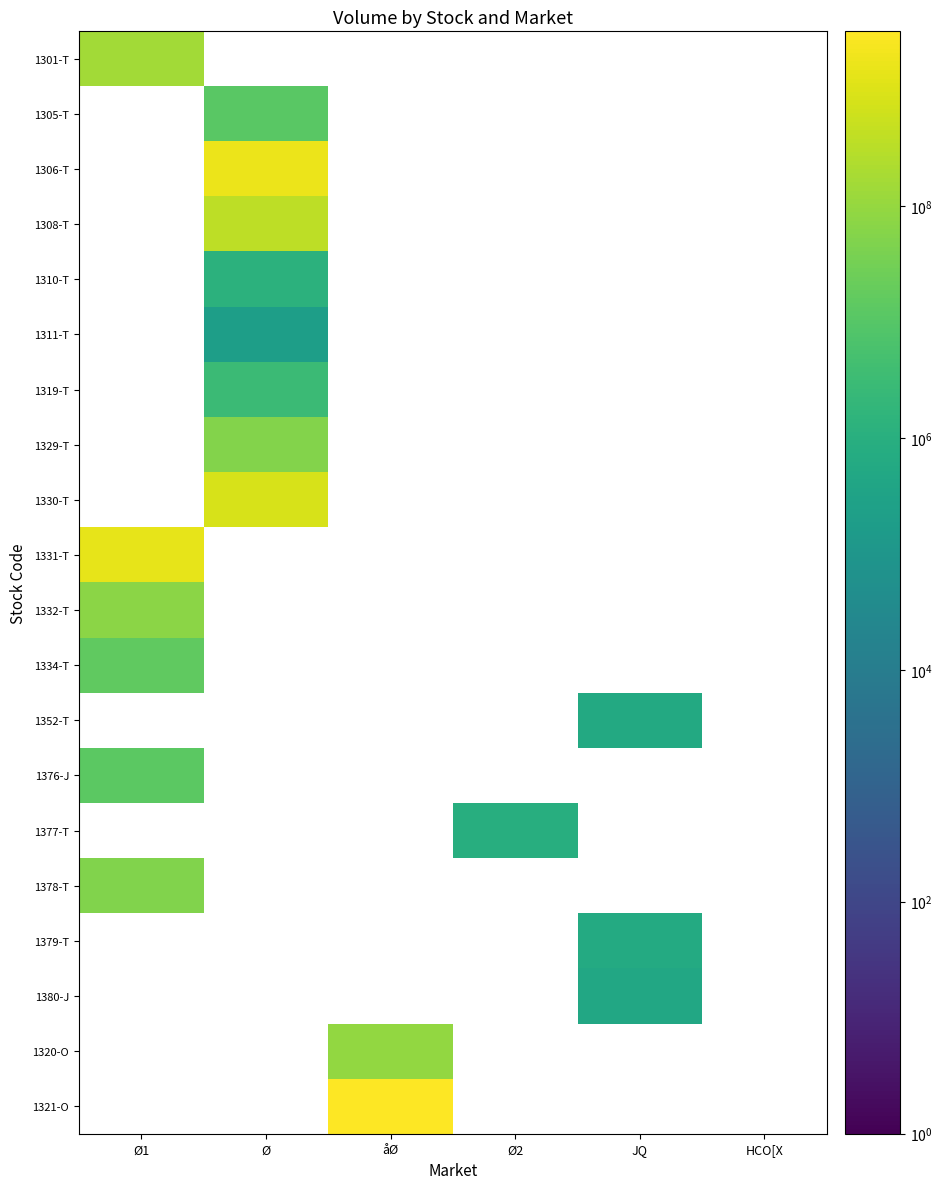

Which has a higher value, Ø2 or Ø?

Ø